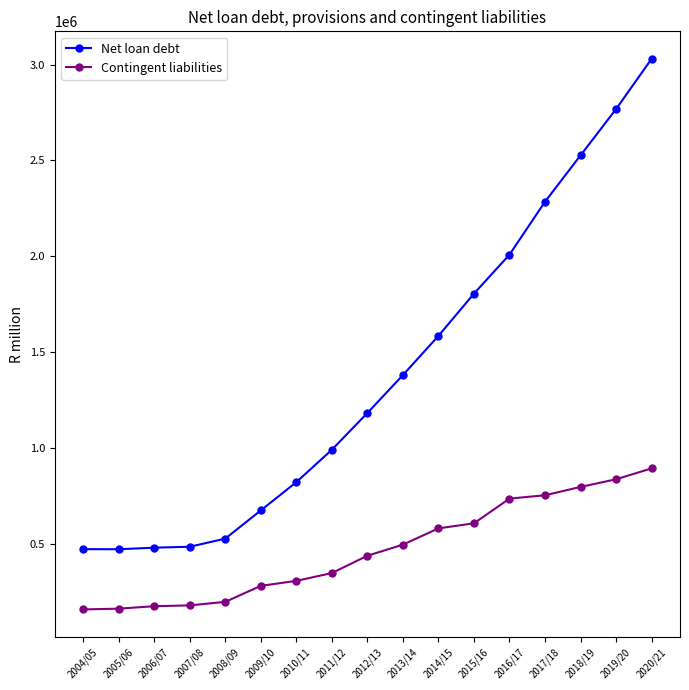

At which label is Net loan debt closest to 1750293?

2015/16